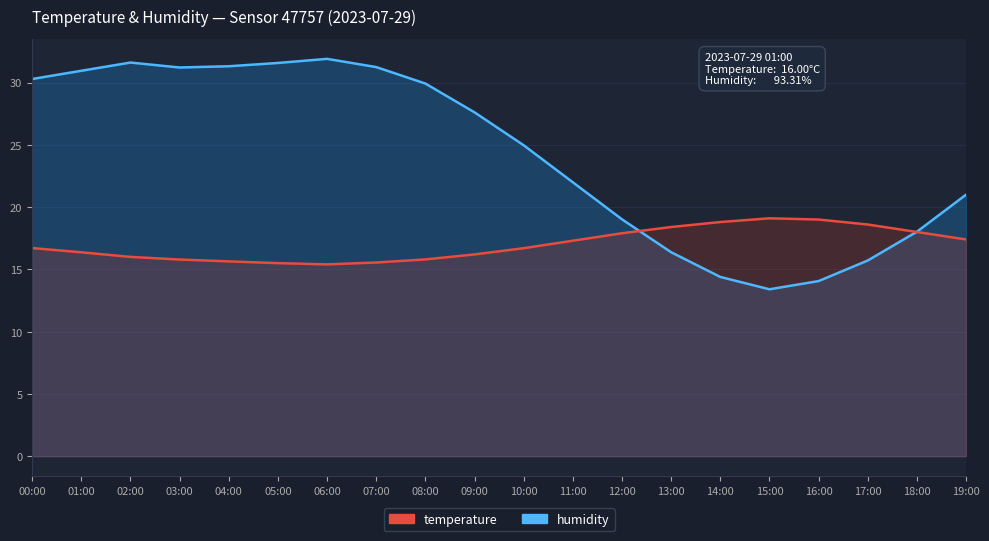

Reading right to left, transcribe all the data shown in this chart.

temperature: 19:00=17.4	18:00=18.0	17:00=18.6	16:00=19.0	15:00=19.1	14:00=18.8	13:00=18.4	12:00=17.9	11:00=17.3	10:00=16.7	09:00=16.2	08:00=15.8	07:00=15.6	06:00=15.4	05:00=15.5	04:00=15.6	03:00=15.8	02:00=16.0	01:00=16.4	00:00=16.7
humidity: 19:00=21.0	18:00=18.0	17:00=15.7	16:00=14.1	15:00=13.4	14:00=14.4	13:00=16.4	12:00=19.0	11:00=22.0	10:00=25.0	09:00=27.6	08:00=29.9	07:00=31.2	06:00=31.9	05:00=31.6	04:00=31.3	03:00=31.2	02:00=31.6	01:00=30.9	00:00=30.3